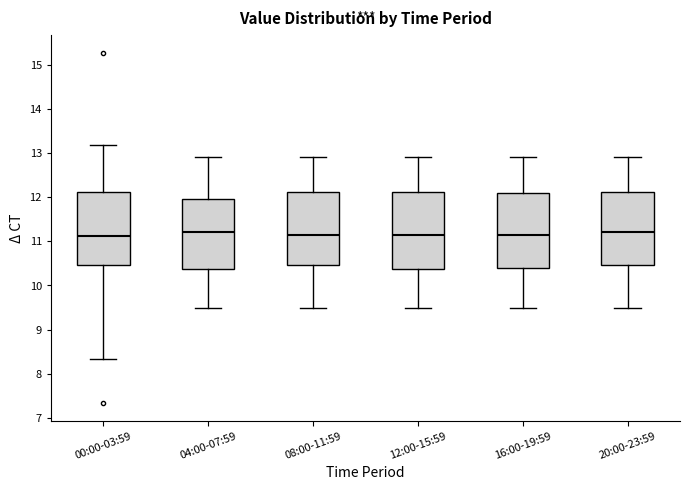

Reading left to right, read every box against the y-axis: the position of its median line, the range the box covers, and the ends of its whiskers. The values are not printed on the chart, so give them approximately, as read against the axis.

00:00-03:59: median 11.1, box 10.5 to 12.1, whiskers 8.3 to 13.2
04:00-07:59: median 11.2, box 10.4 to 12.0, whiskers 9.5 to 12.9
08:00-11:59: median 11.2, box 10.5 to 12.1, whiskers 9.5 to 12.9
12:00-15:59: median 11.2, box 10.4 to 12.1, whiskers 9.5 to 12.9
16:00-19:59: median 11.2, box 10.4 to 12.1, whiskers 9.5 to 12.9
20:00-23:59: median 11.2, box 10.5 to 12.1, whiskers 9.5 to 12.9